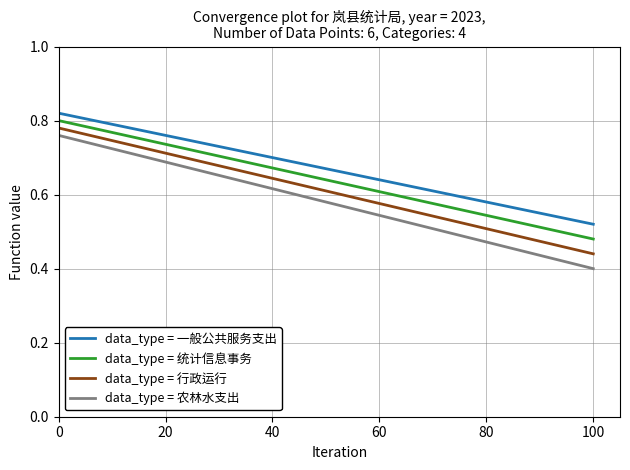

What are all the series names shown in the legend?

data_type = 一般公共服务支出, data_type = 统计信息事务, data_type = 行政运行, data_type = 农林水支出